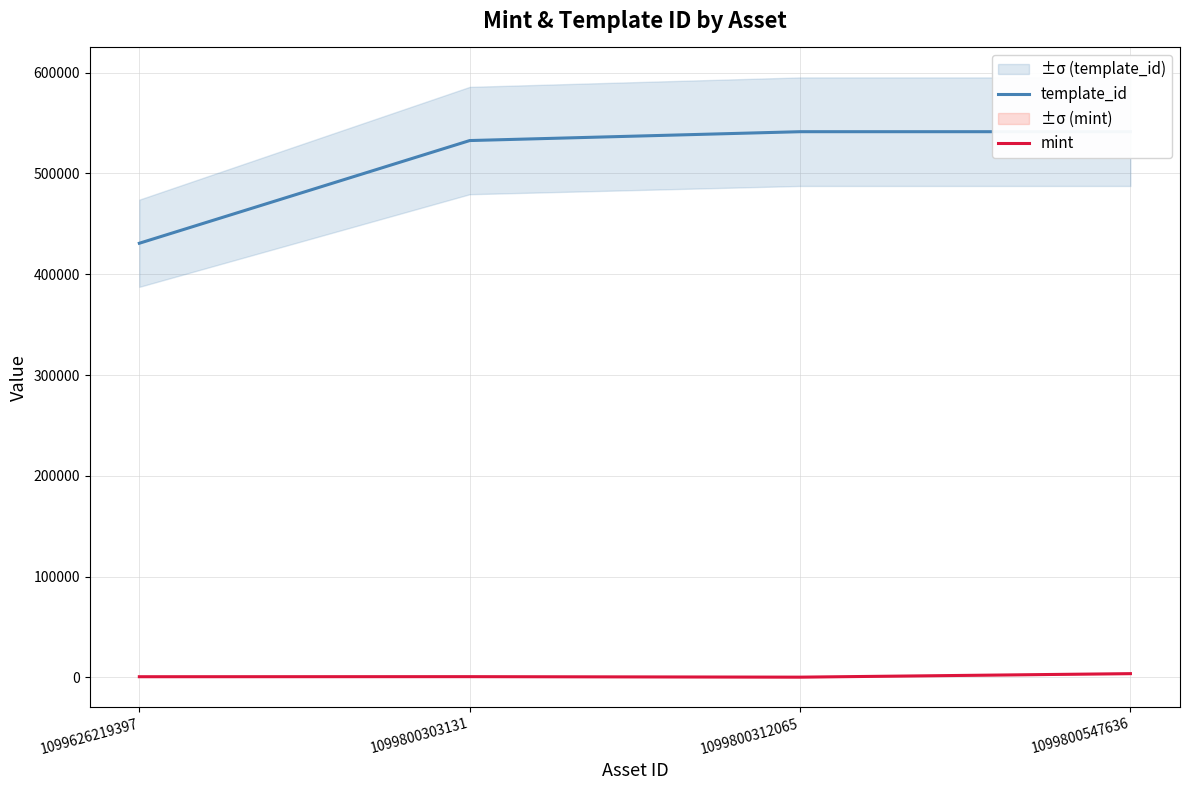

Count the number of categories in the chart.

4